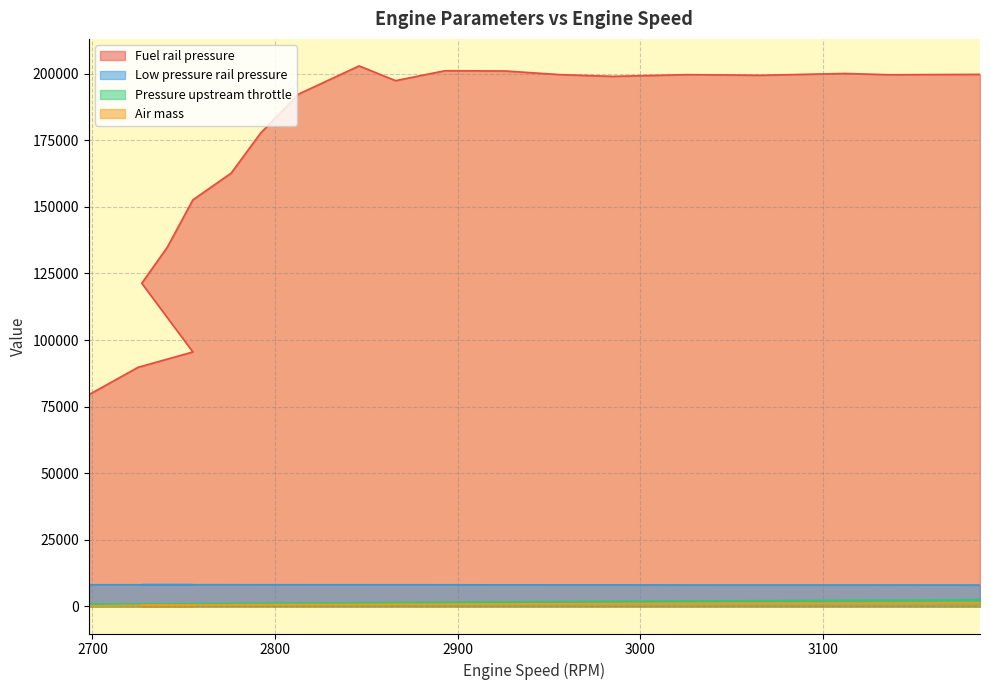

What is the greatest value displayed?

202865.4